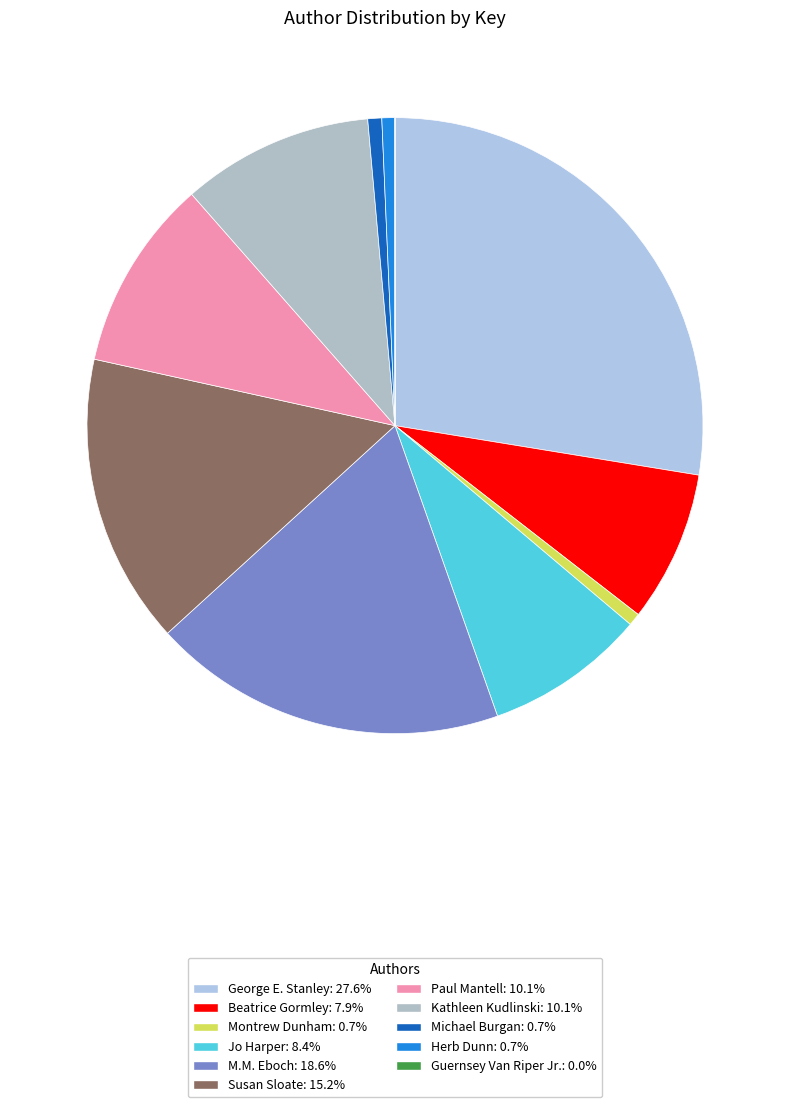

Count the number of slices in the pie.

11